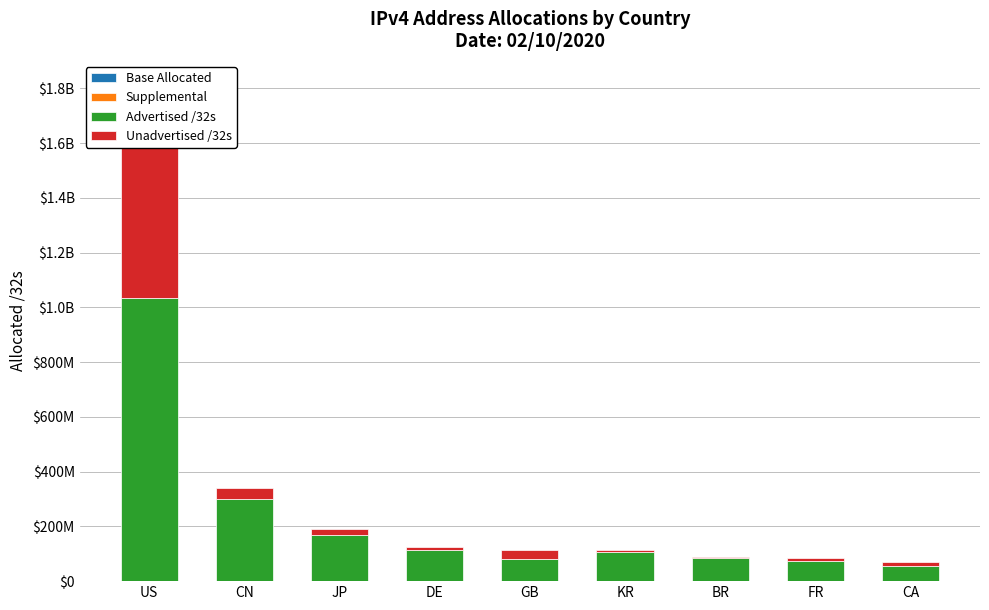

Reading left to right, what are all the values shown in this chart?

Base Allocated: US=0	CN=0	JP=0	DE=0	GB=0	KR=0	BR=0	FR=0	CA=0
Supplemental: US=0	CN=0	JP=0	DE=0	GB=0	KR=0	BR=0	FR=0	CA=0
Advertised /32s: US=1035353344	CN=300489856	JP=169213184	DE=114668544	GB=82332160	KR=106671488	BR=84440832	FR=73262592	CA=55233536
Unadvertised /32s: US=574784768	CN=40212864	JP=20874240	DE=9586560	GB=32310296	KR=5811072	BR=2672384	FR=9445392	CA=14273536